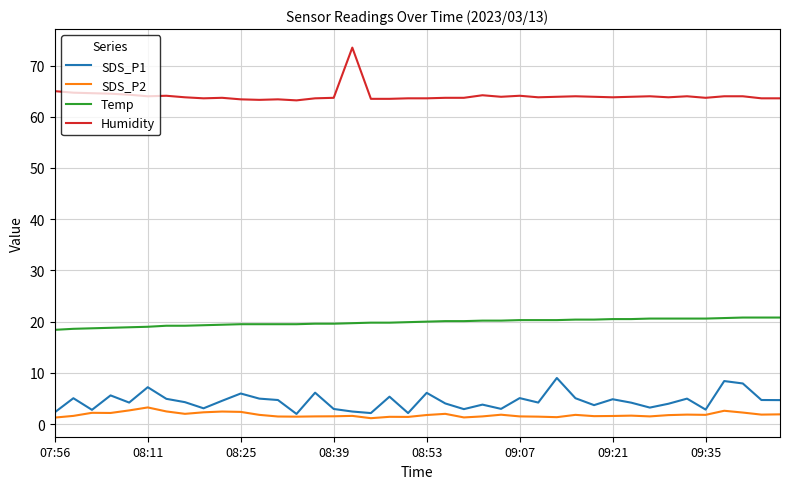

In SDS_P2, how many points are lower than both neighbors (excluding endpoints)?

11